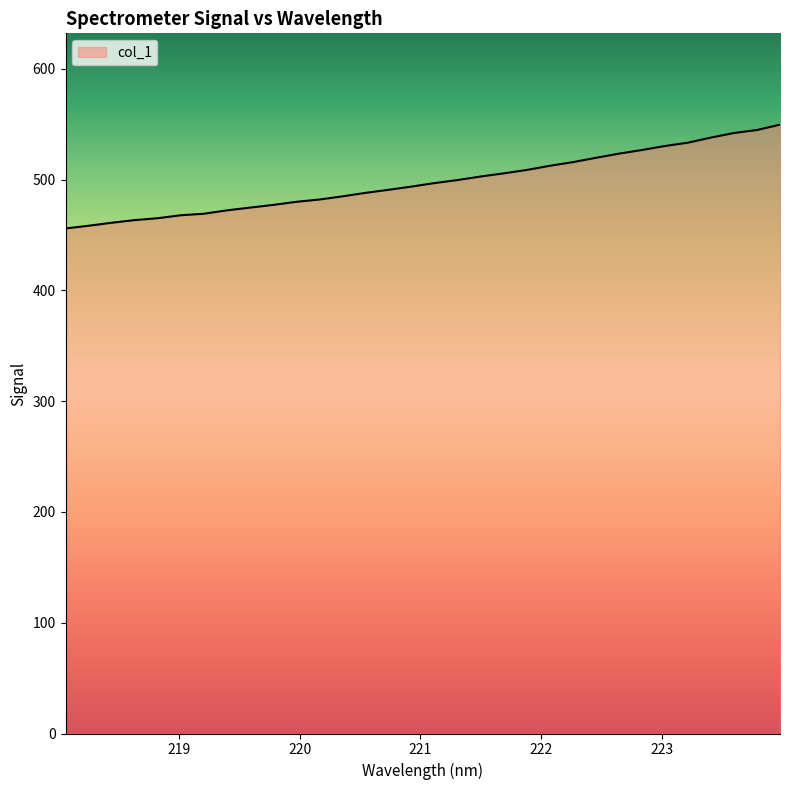

How many series are shown in this chart?

1